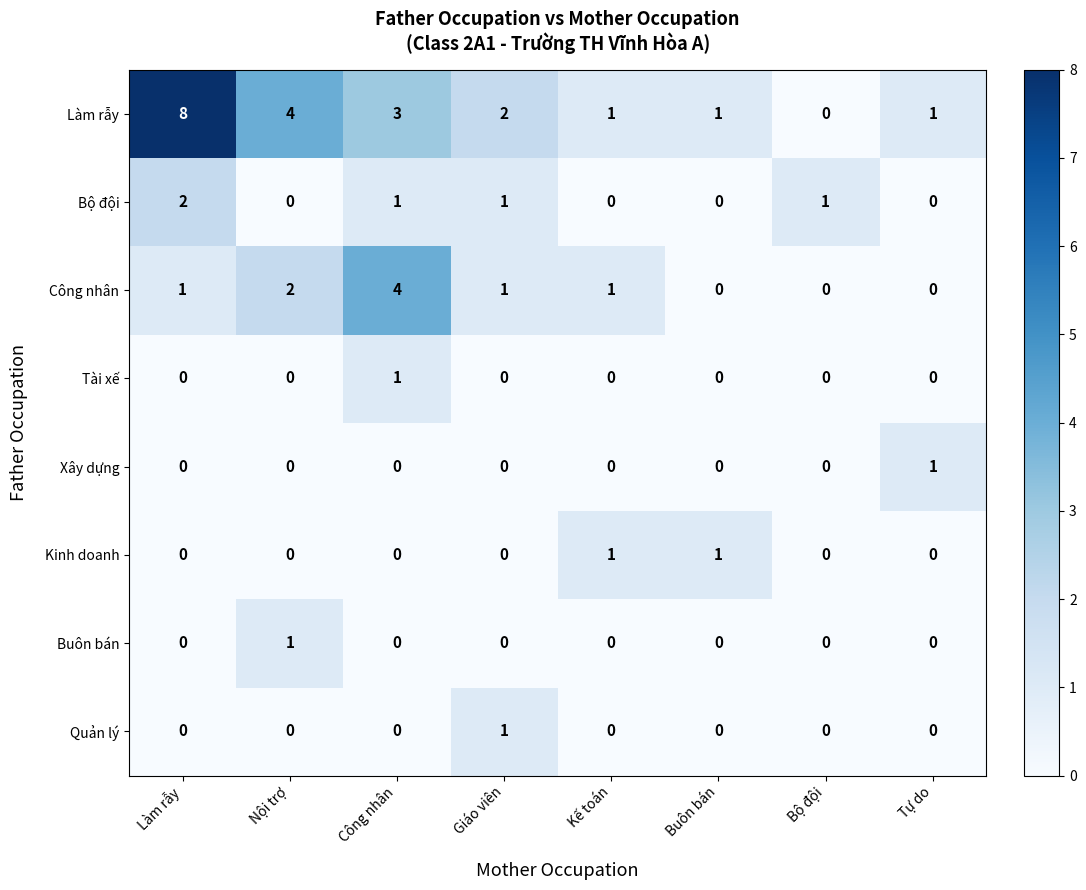

The Công nhân series shows 0 at Bộ đội. True or false?

True